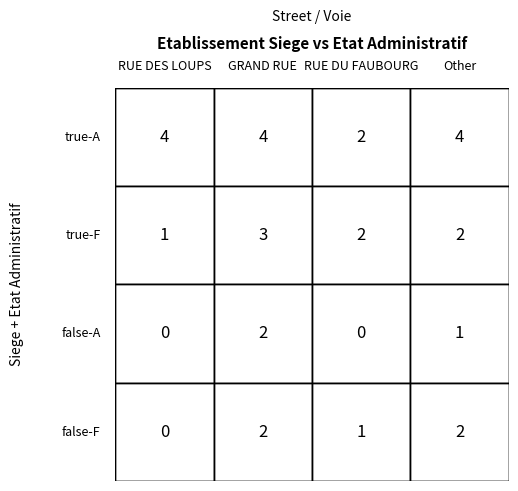

The value of true-F at true-A is 0. True or false?

False